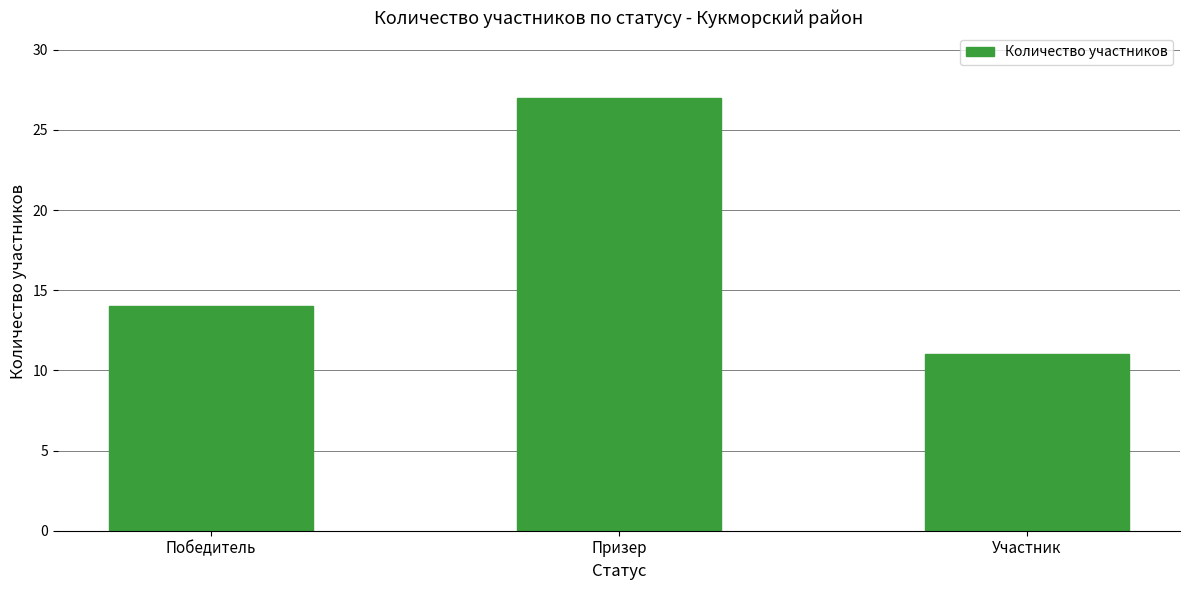

What is the label of the 1st bar from the left?

Победитель